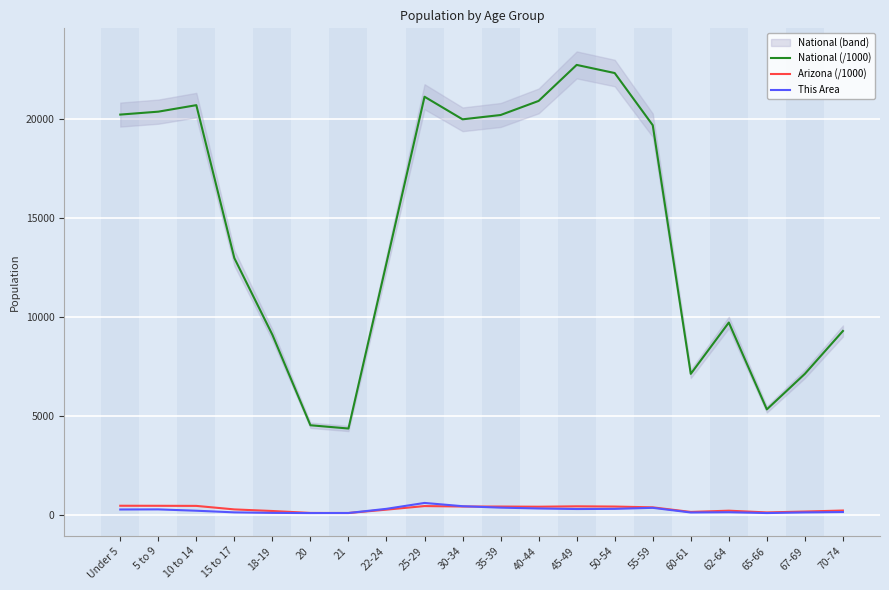

Where is the first local maximum for National (/1000)?

10 to 14